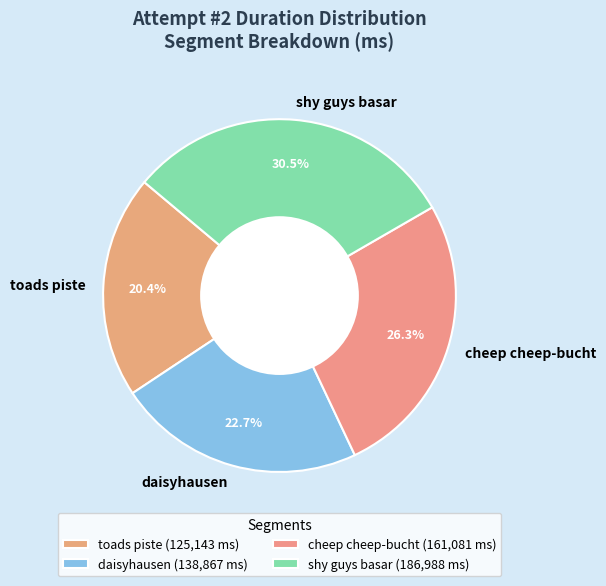

How many slices are in this pie chart?

4